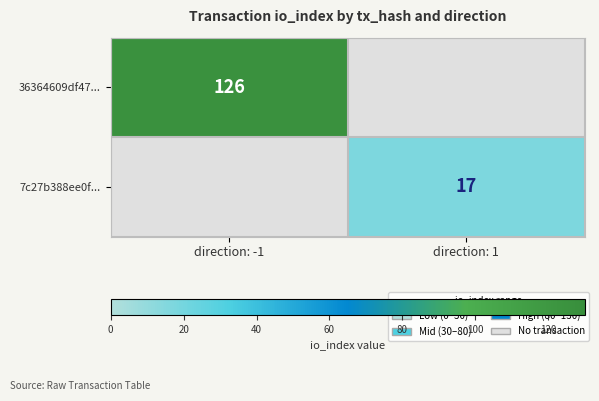

True or false: 36364609df47... has a value of 126 at direction: -1.

True